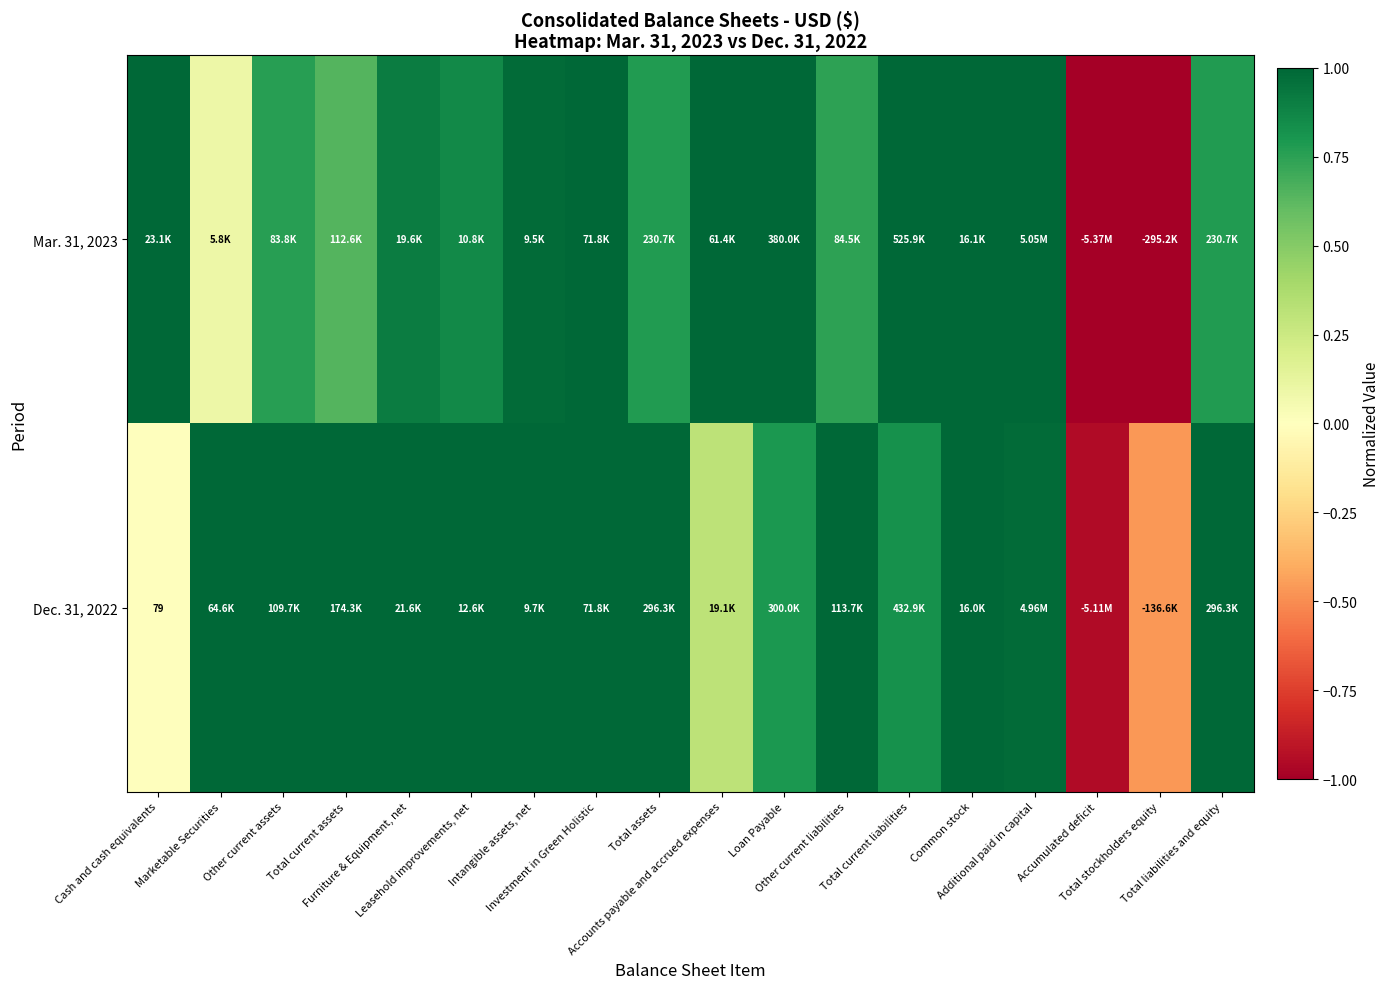

How many positive values does the Mar. 31, 2023 series have?

16